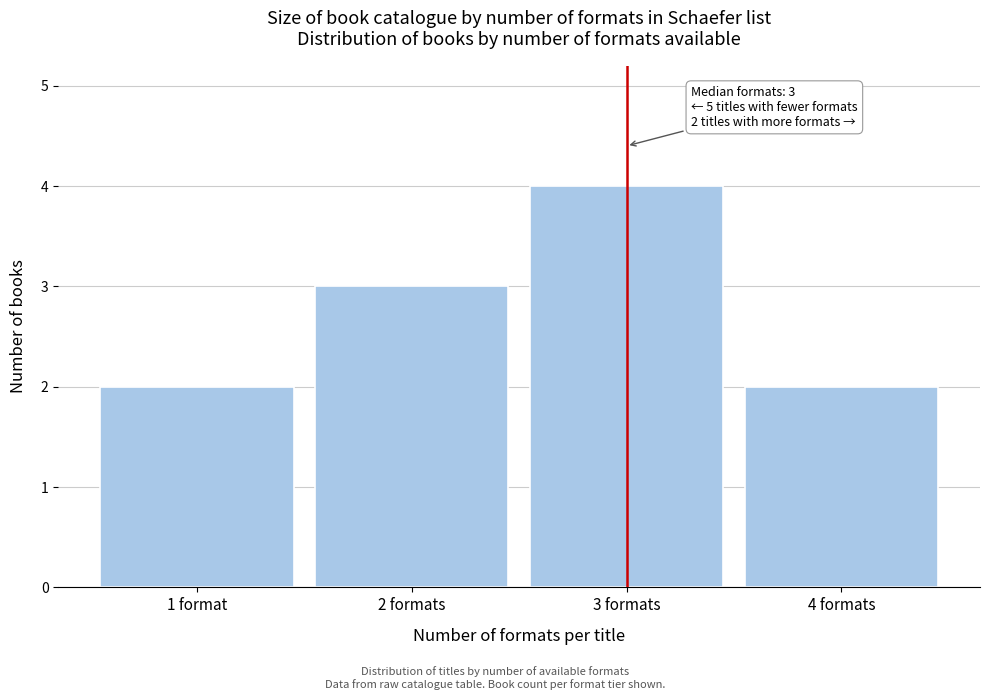

Reading left to right, extract all data points from this chart.

1 format=2	2 formats=3	3 formats=4	4 formats=2